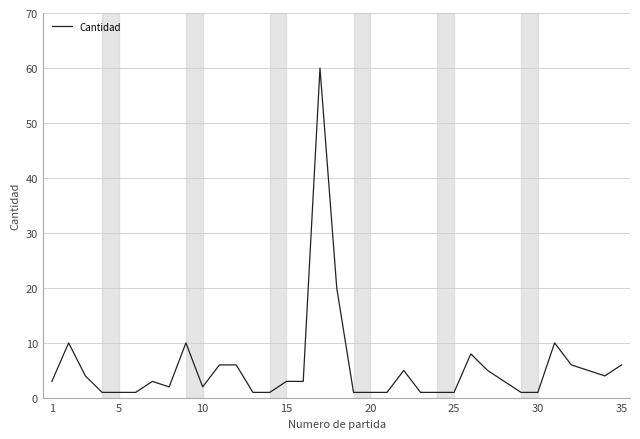

Reading left to right, what are all the values shown in this chart?

3	10	4	1	1	1	3	2	10	2	6	6	1	1	3	3	60	20	1	1	1	5	1	1	1	8	5	3	1	1	10	6	5	4	6